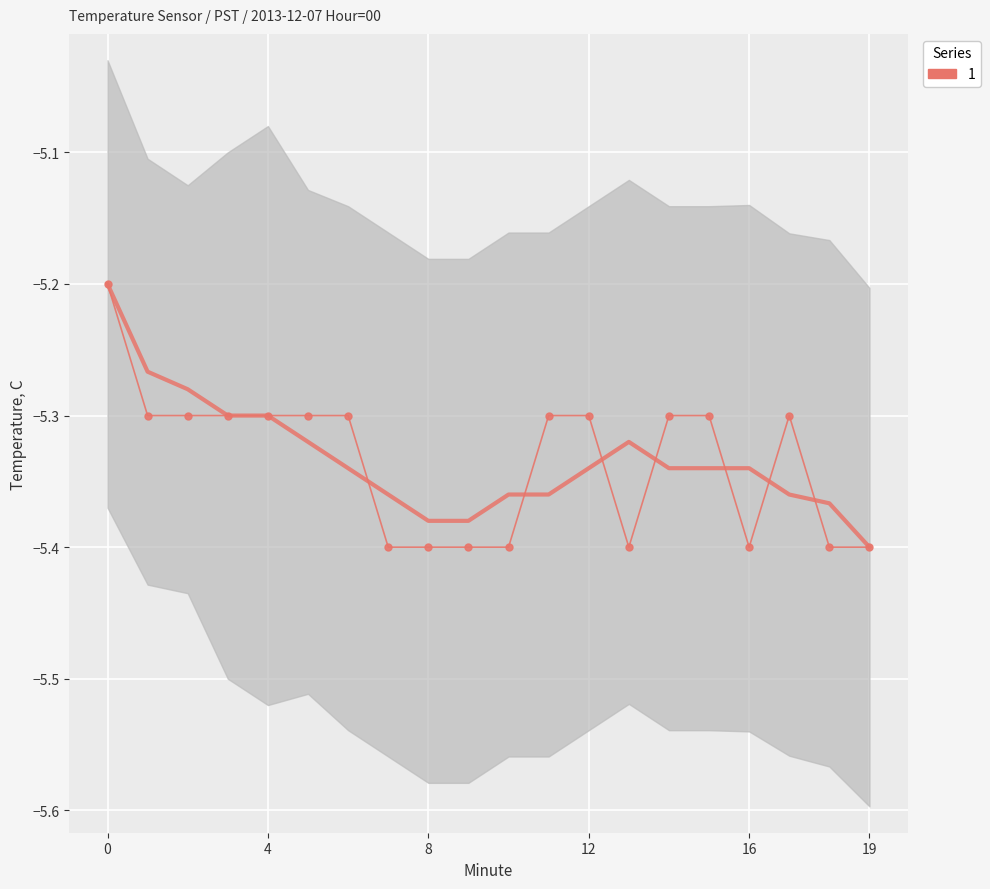

The chart shows a value of -5.3 at 6. True or false?

True